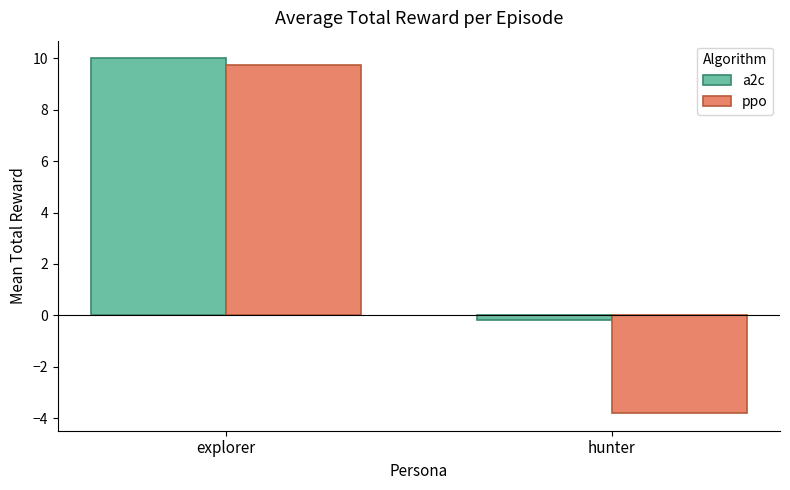

What is the label of the 2nd bar from the left?

hunter